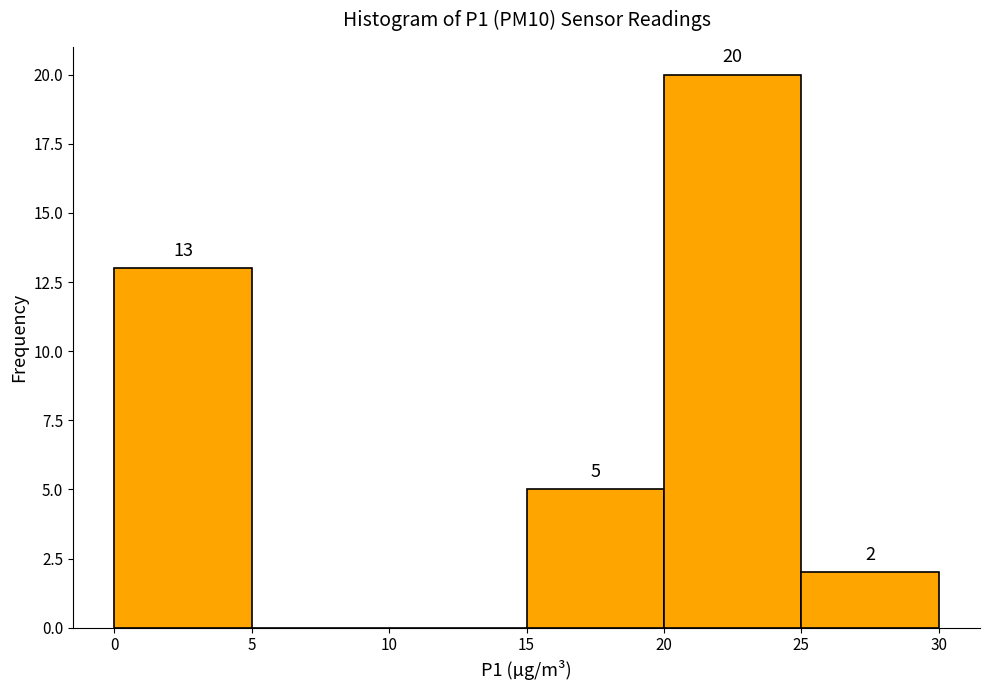

Which range on the x-axis has the tallest bar?

20 to 25